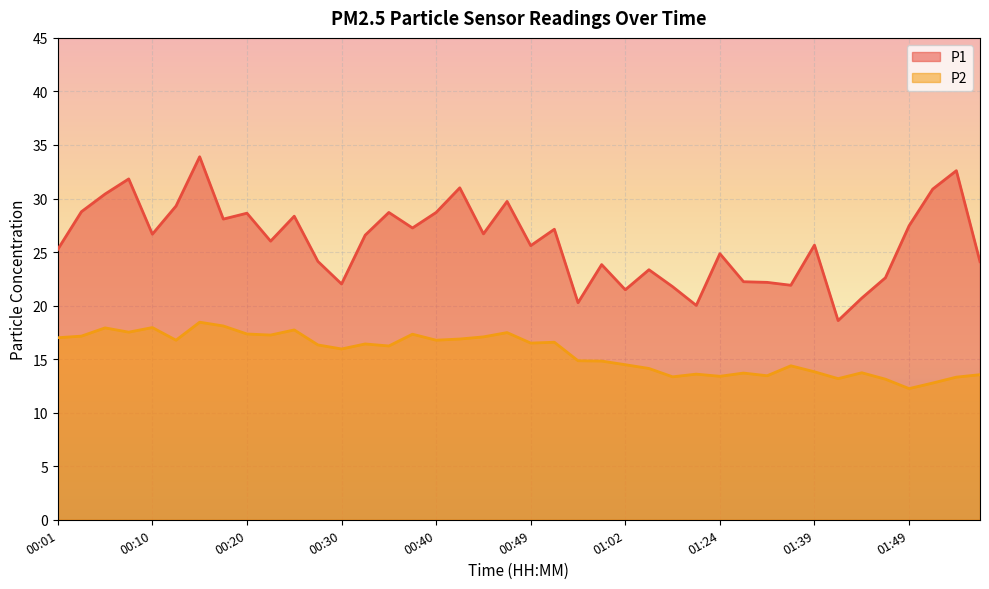

Read the P2 value at 00:54.

14.8